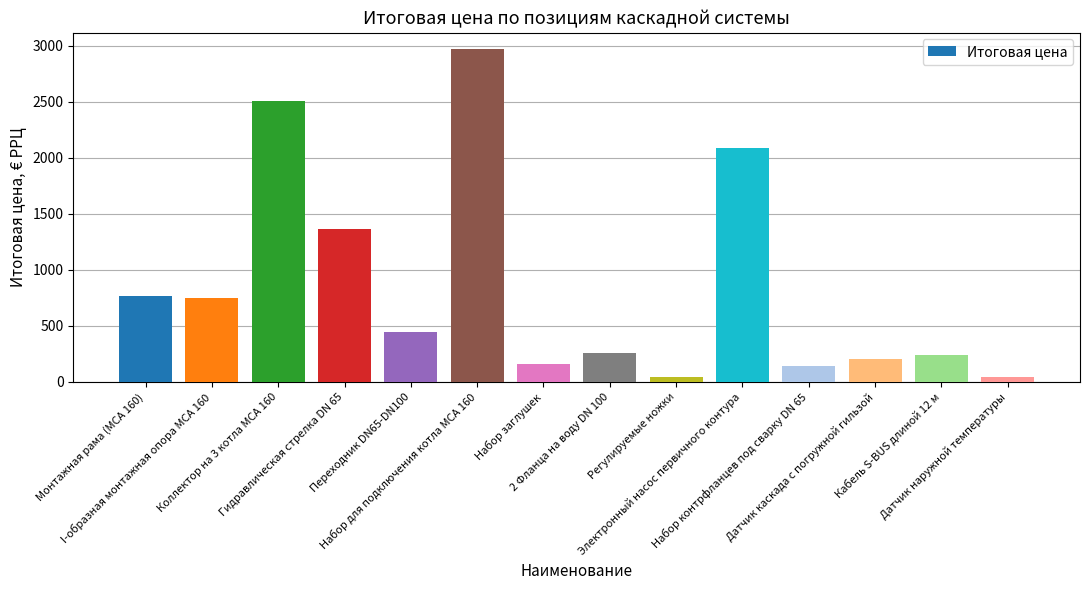

The chart shows a value of 48 at Датчик наружной температуры. True or false?

True